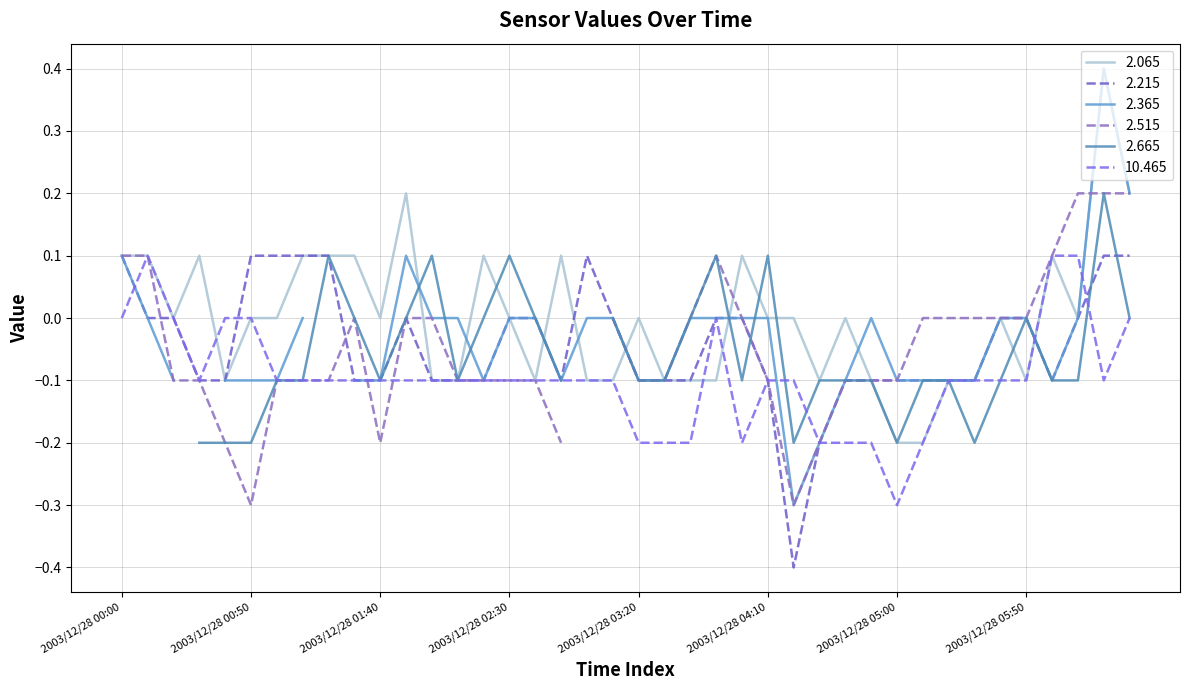

What position from the right is 2003/12/28 01:20?

32